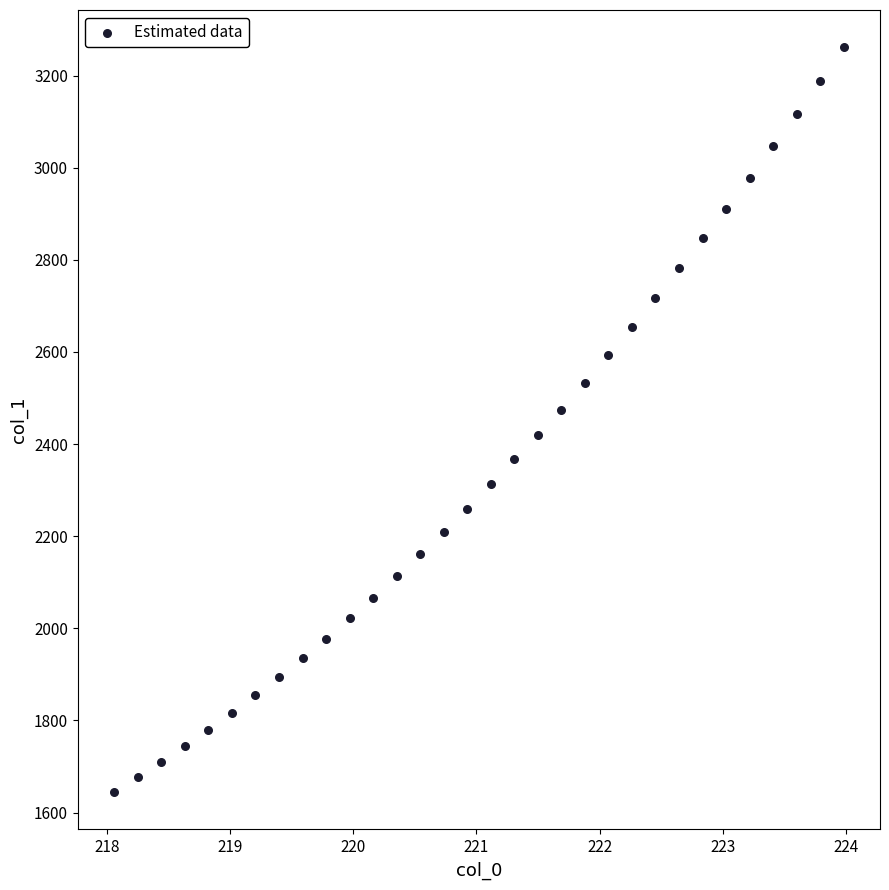

What is the range of Y values (max minus min)?

1617.5